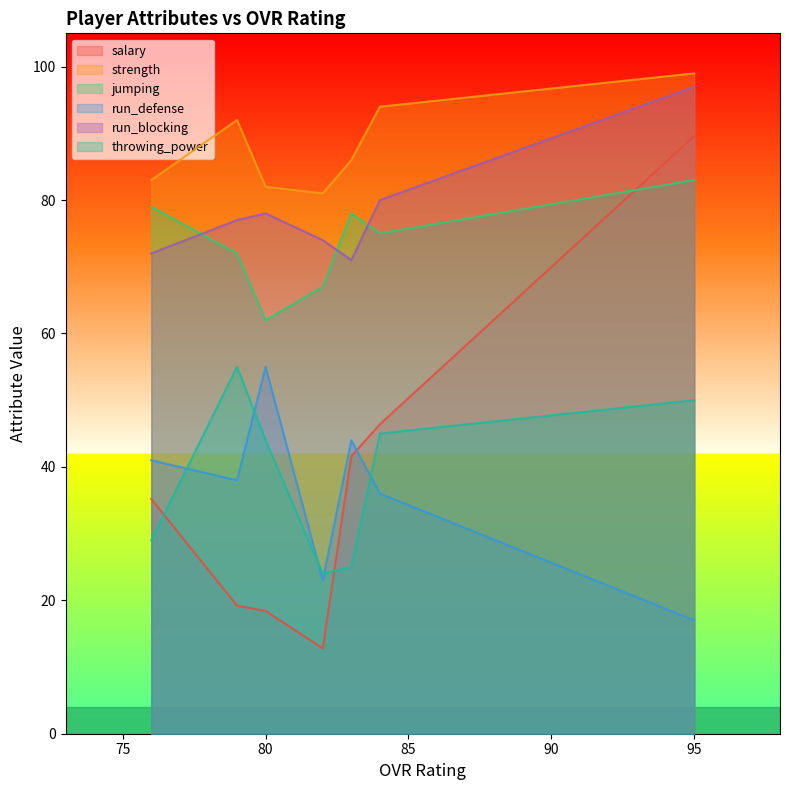

What is the spread (max minus min) of values at Shaq Gore?

72.8